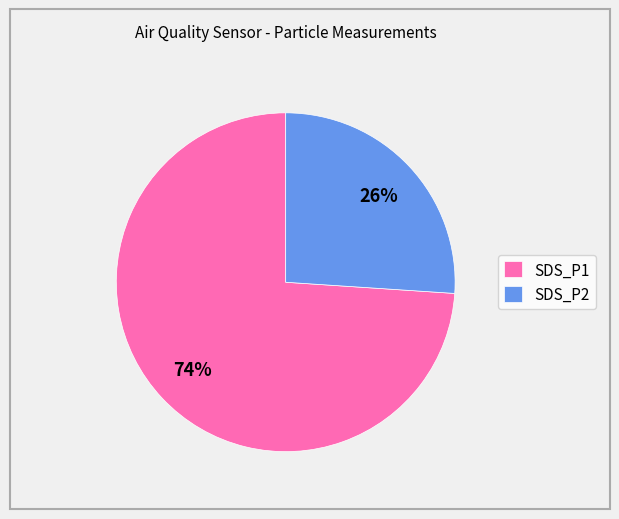

Which category has the smallest portion of the pie?

SDS_P2